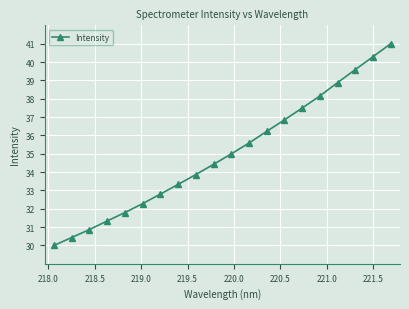

What is the value of the 15th point from the left?

37.5